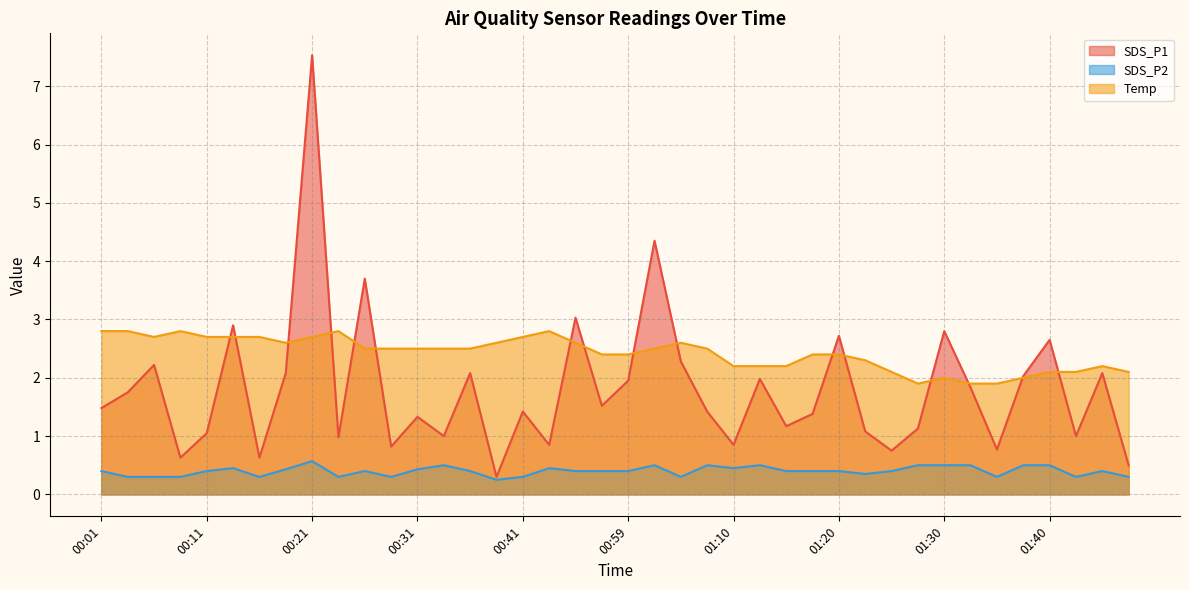

Is it true that SDS_P1 equals 1.0 at 00:34?

True